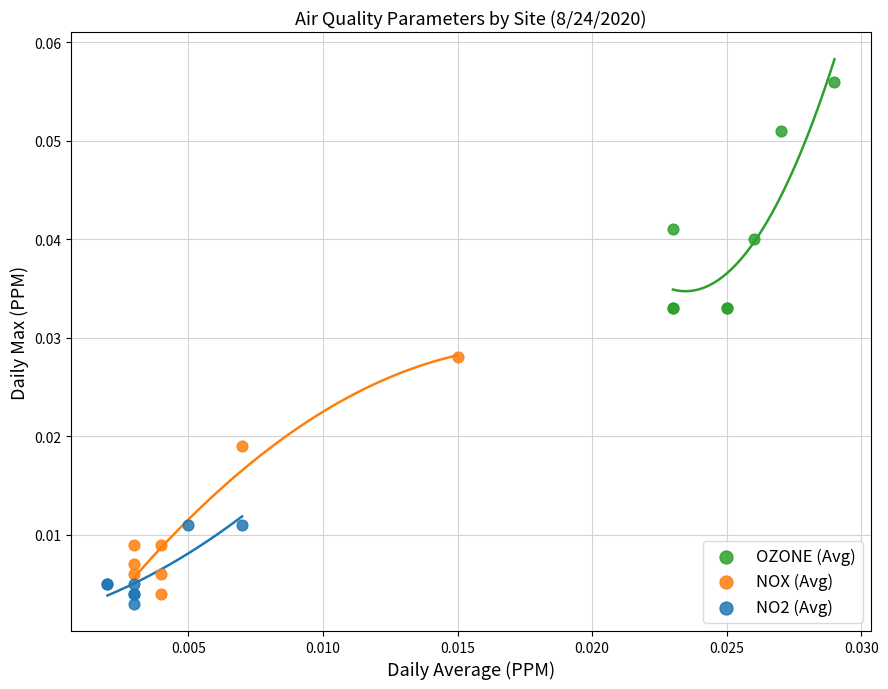

Which series has the largest Y range (max minus min)?

NOX (Avg)